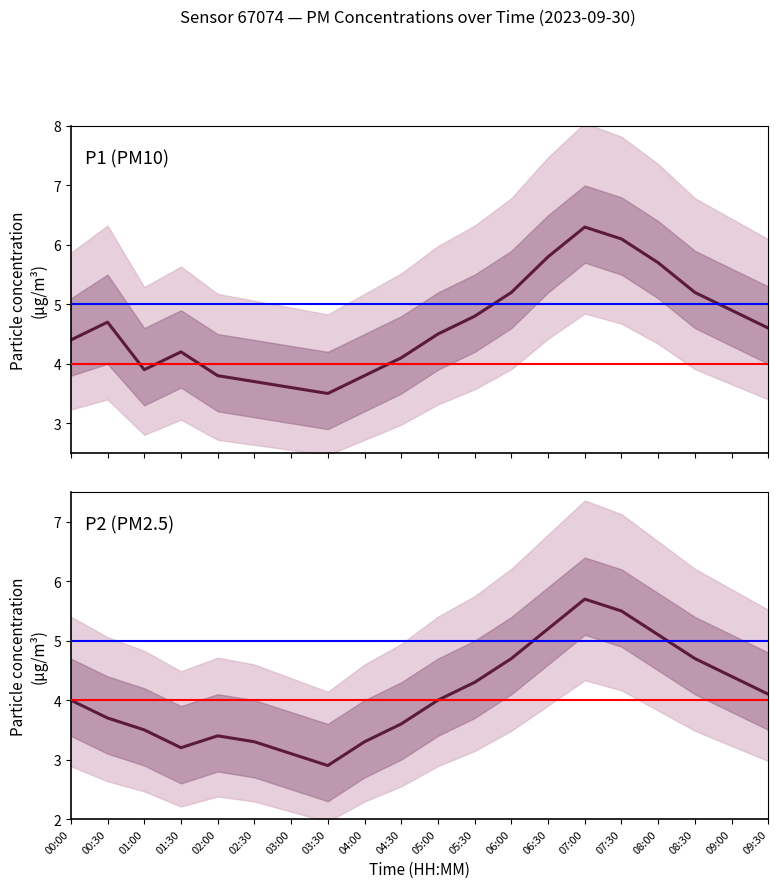

Is the value of P2 at 02:30 greater than the value of P1 at 04:00?

No